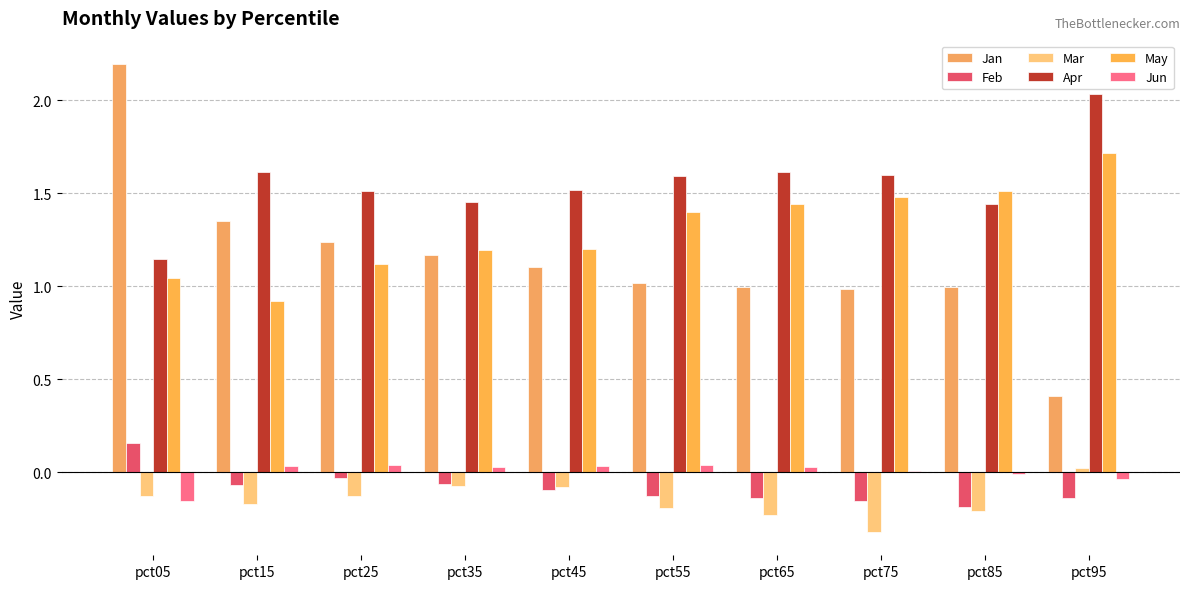

Does the chart contain stacked bars?

No